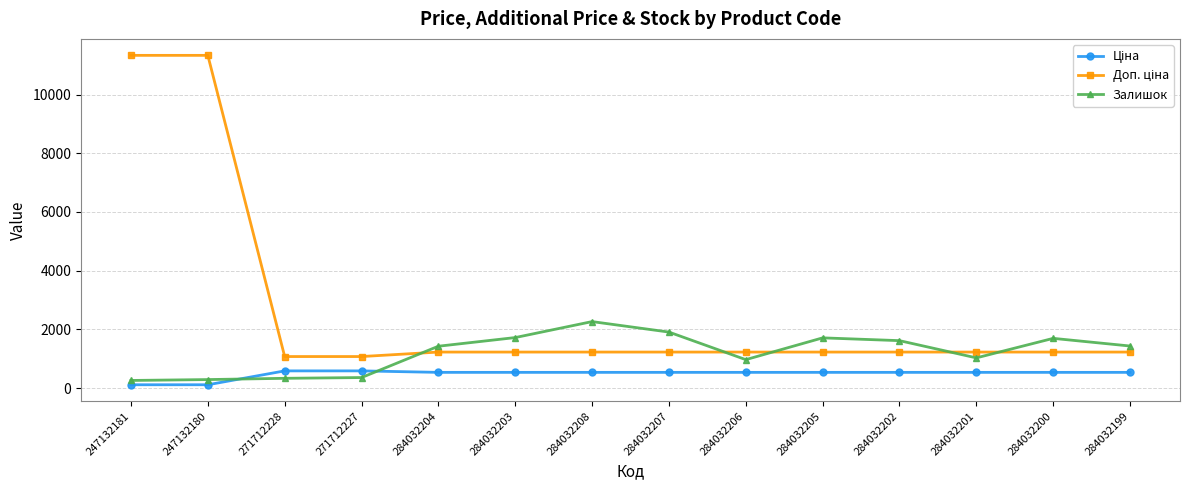

What is the total value across all series at 284032202?

3378.6